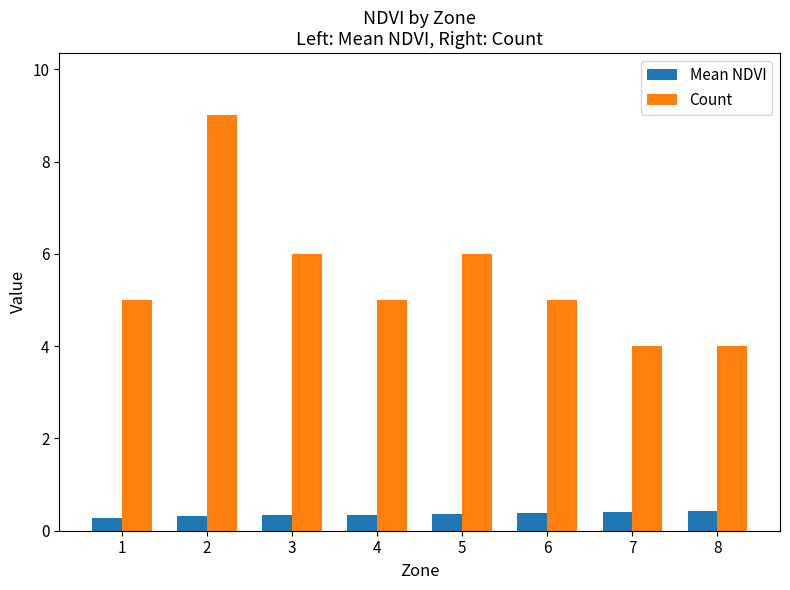

Is the value of Mean NDVI at 3 greater than the value of Count at 1?

No